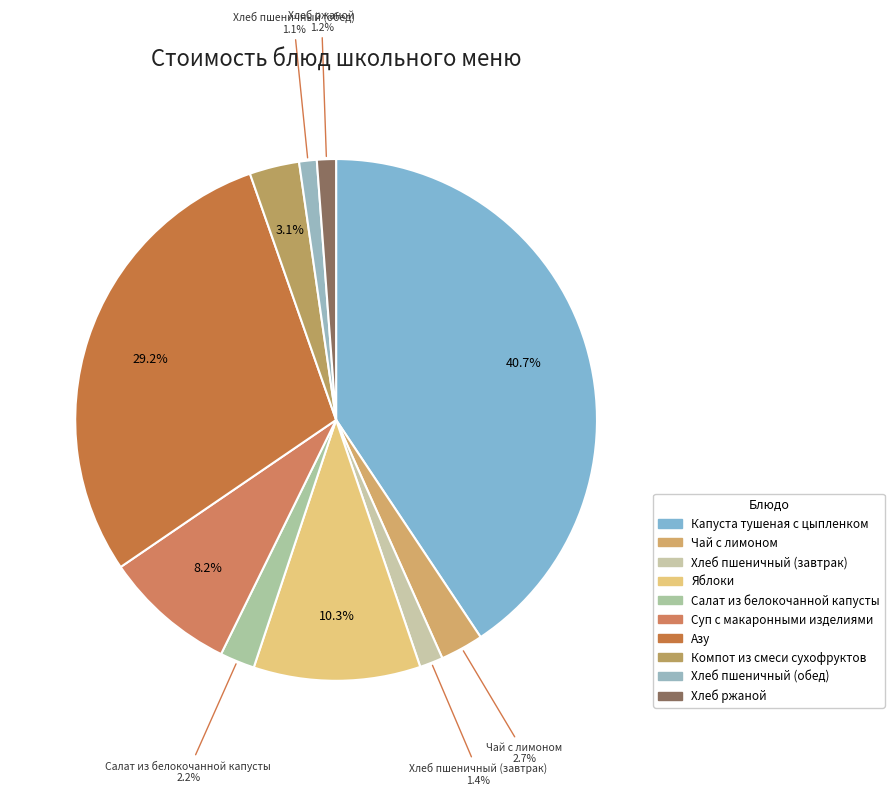

Is it true that Яблоки is 4% of the pie?

False